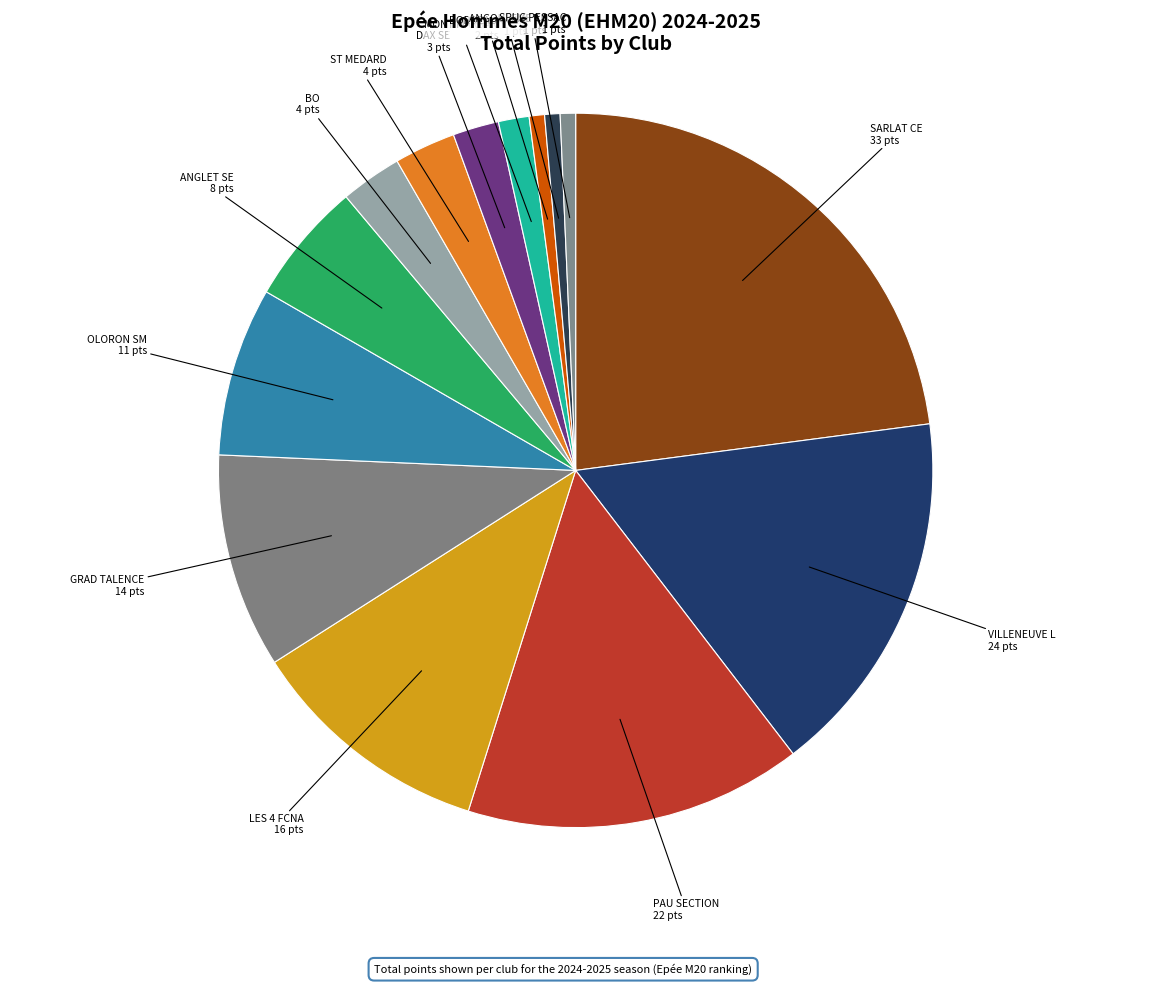

Which category has the smallest portion of the pie?

BORDEAUX CAM